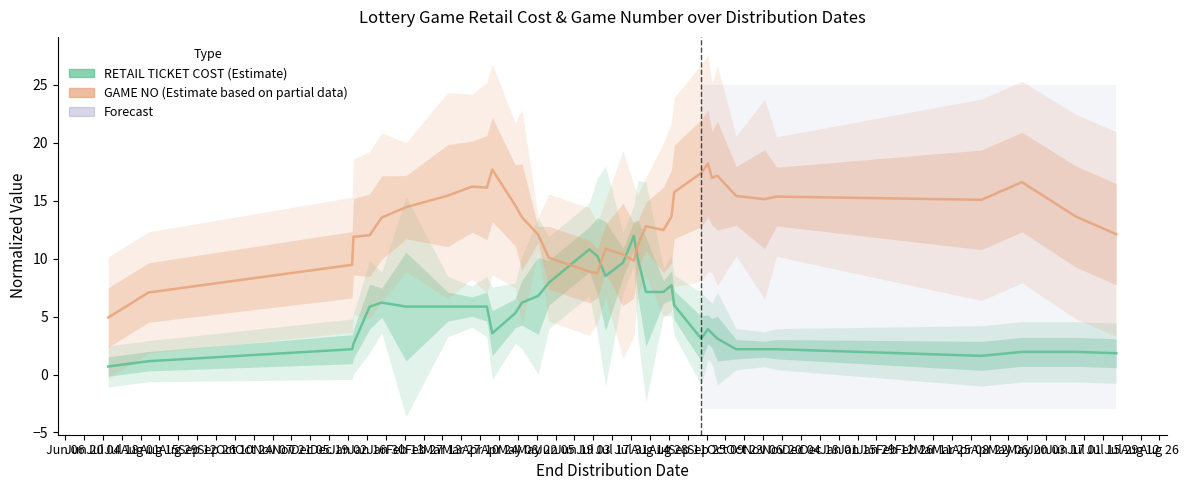

How many interior local peaks does the GAME NO series have?

8